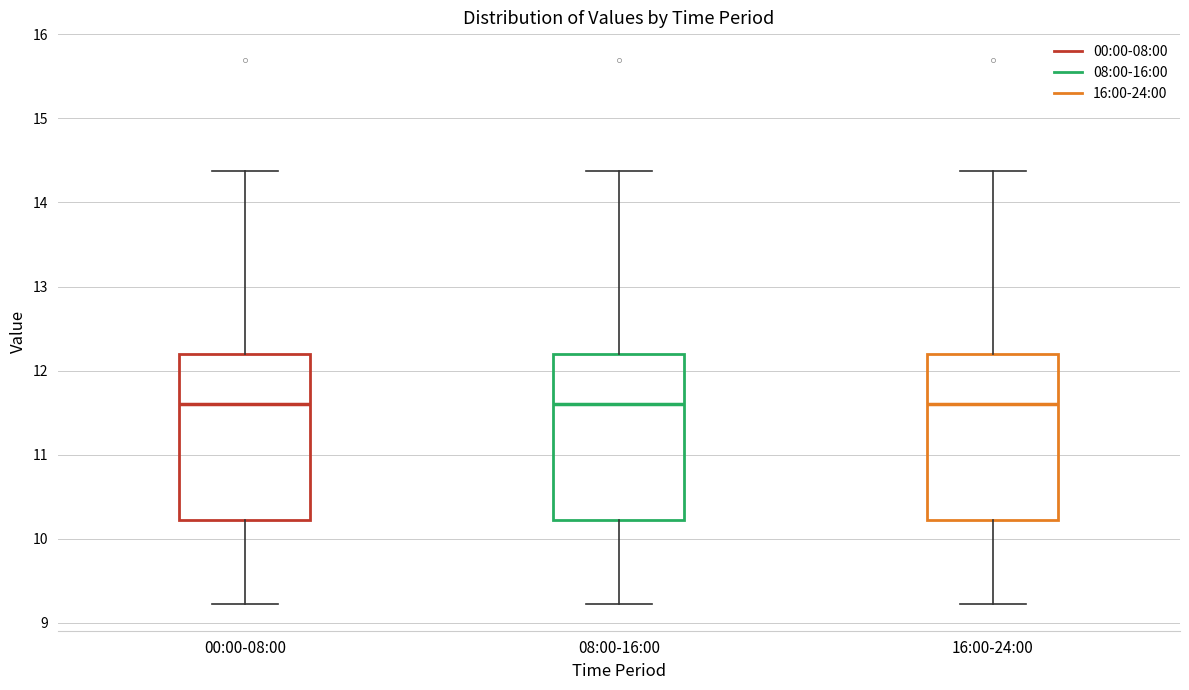

Reading left to right, read every box against the y-axis: the position of its median line, the range the box covers, and the ends of its whiskers. The values are not printed on the chart, so give them approximately, as read against the axis.

00:00-08:00: median 11.6, box 10.2 to 12.2, whiskers 9.2 to 14.4
08:00-16:00: median 11.6, box 10.2 to 12.2, whiskers 9.2 to 14.4
16:00-24:00: median 11.6, box 10.2 to 12.2, whiskers 9.2 to 14.4